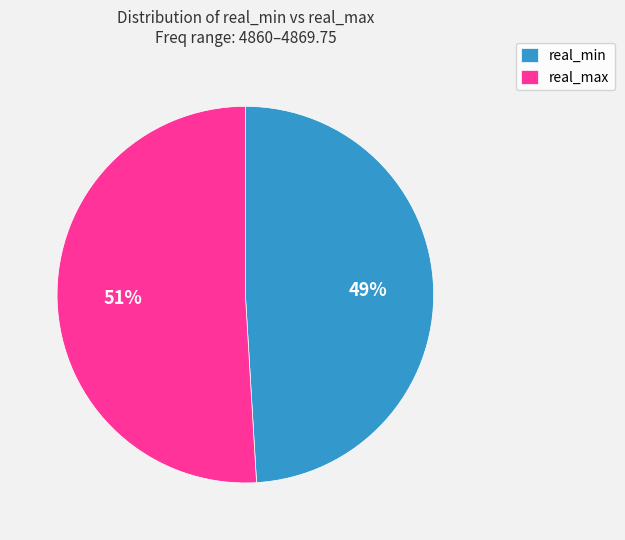

Is the sum of real_min and real_max greater than half?

Yes